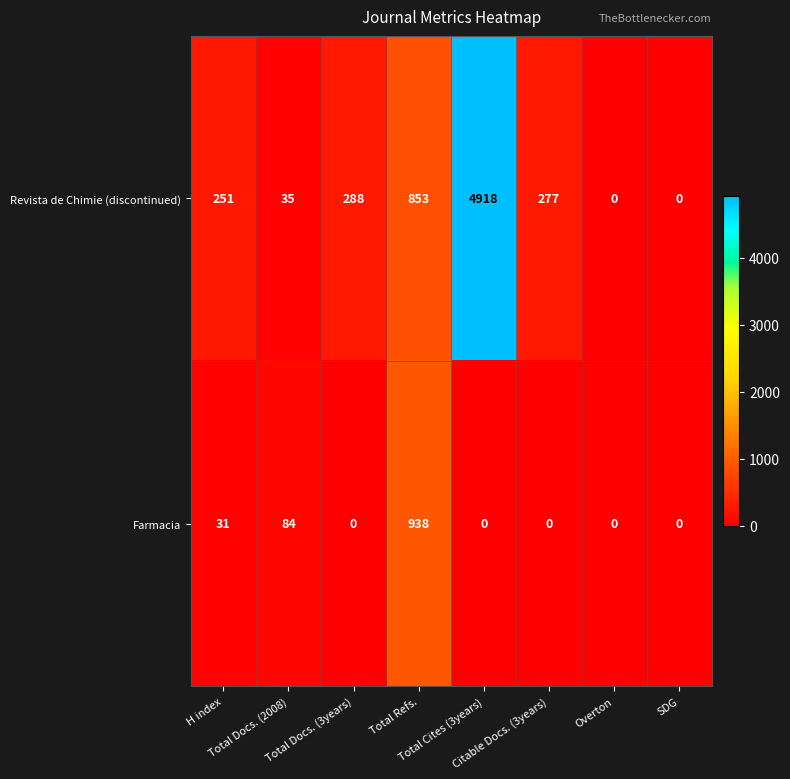

What is the difference between the maximum and minimum values in the Revista de Chimie (discontinued) series?

4918